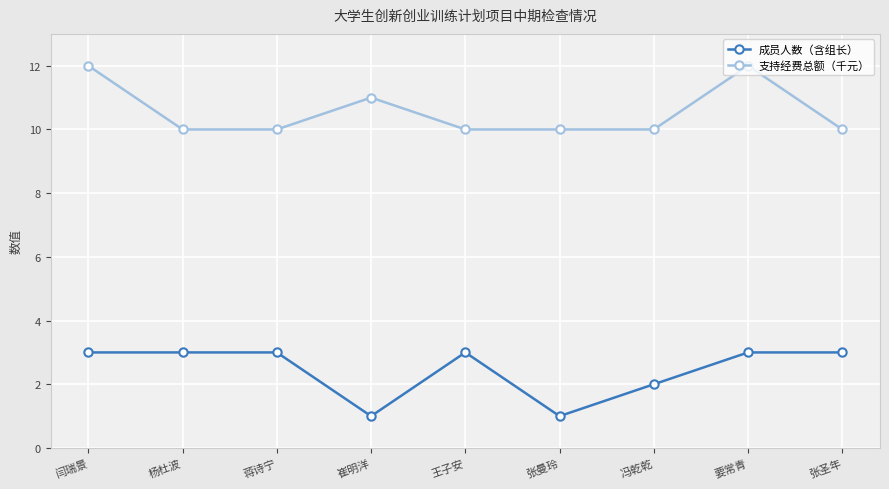

Read the 支持经费总额（千元） value at 蒋诗宁.

10